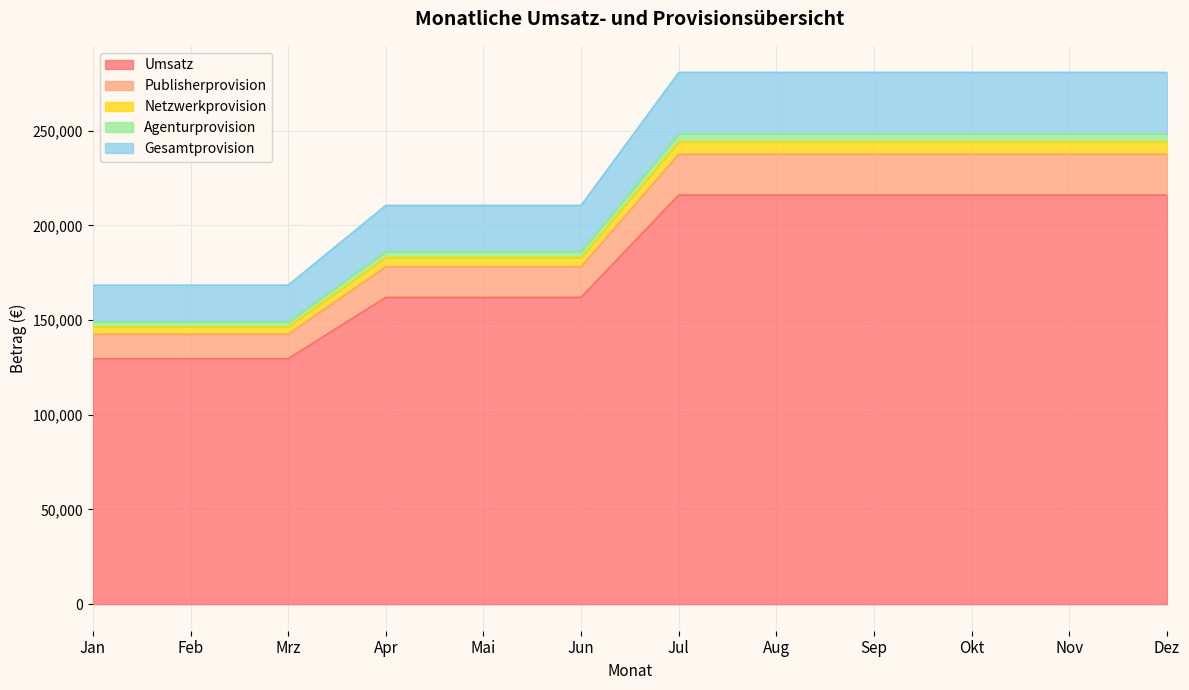

The value of Umsatz at Sep is 377341. True or false?

False